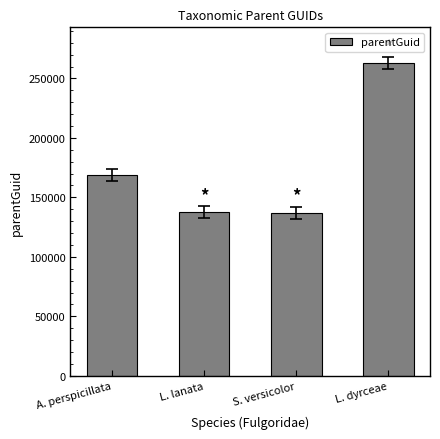

Which label corresponds to the largest value in the chart?

L. dyrceae